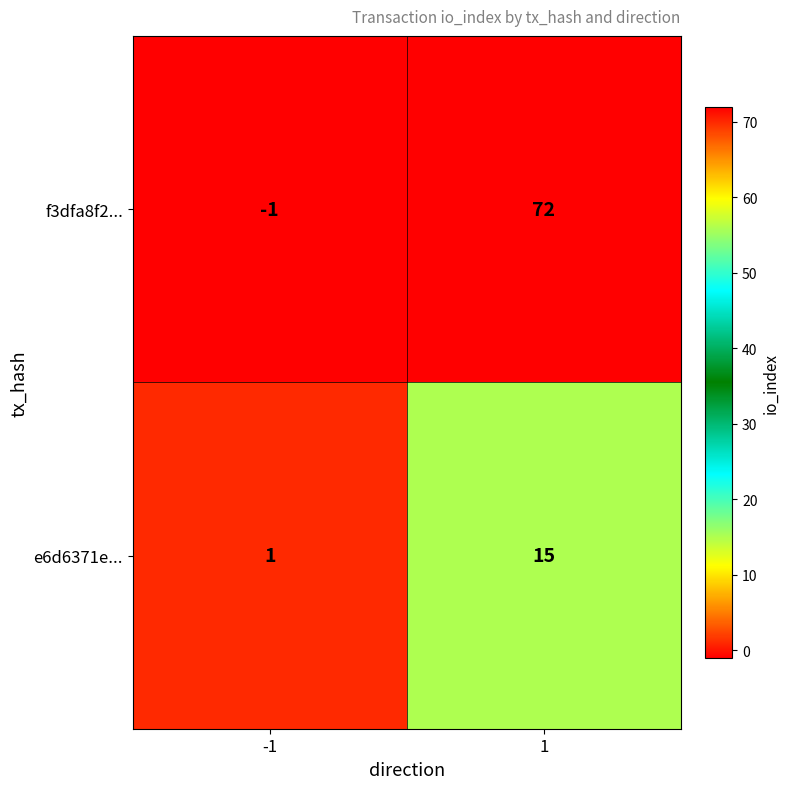

What is the difference between the highest and lowest values at 1?

57